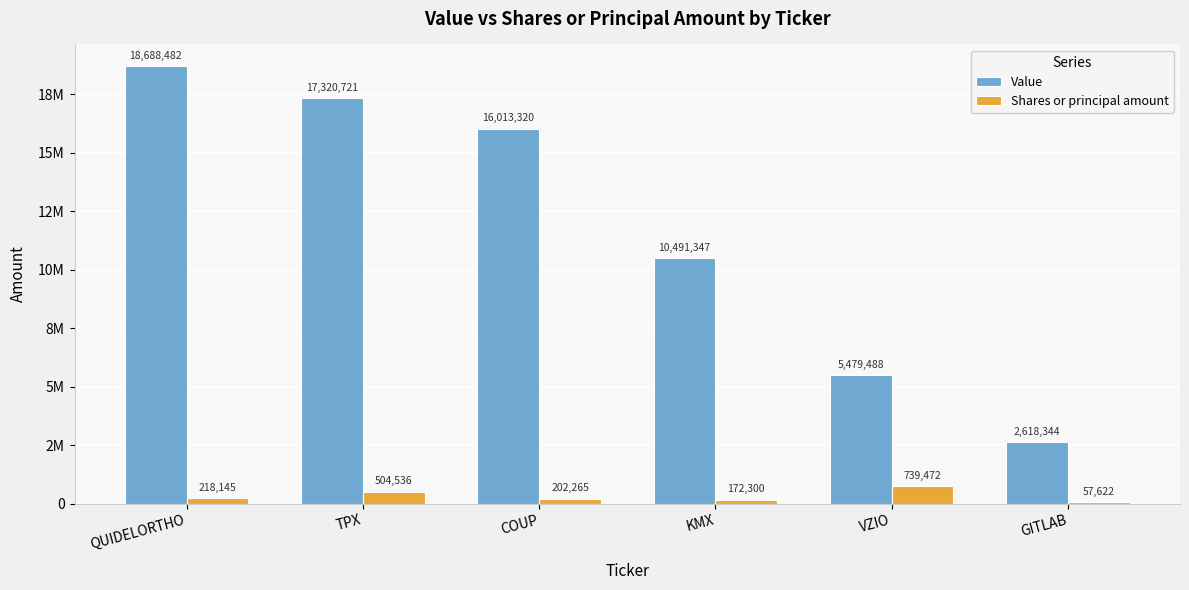

List the series in order of their peak value, highest first.

Value, Shares or principal amount